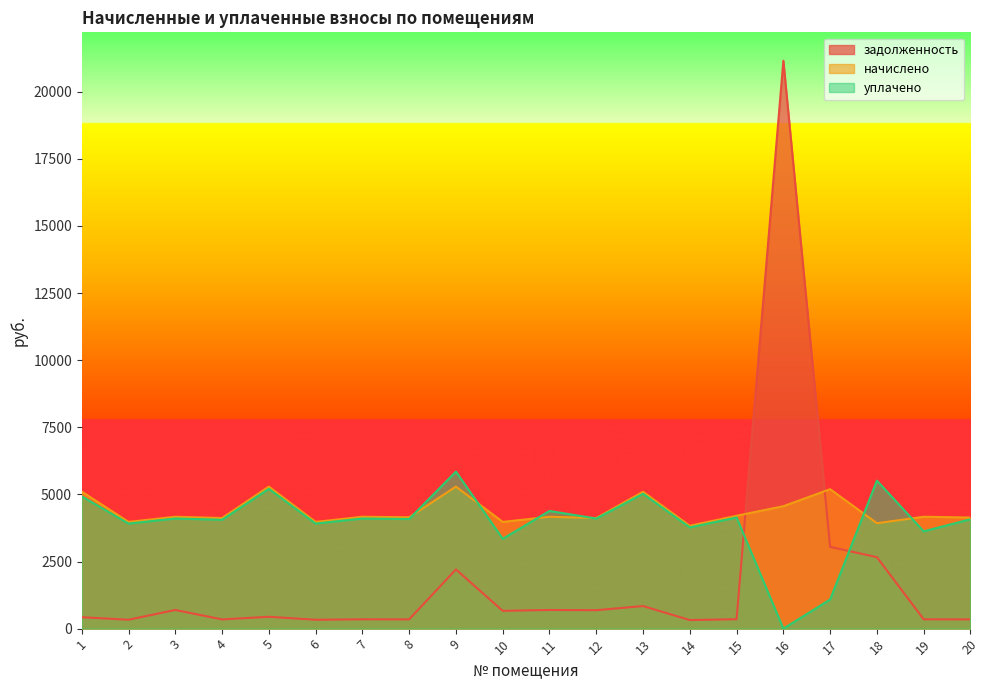

At which category does the chart reach its peak across all series?

16